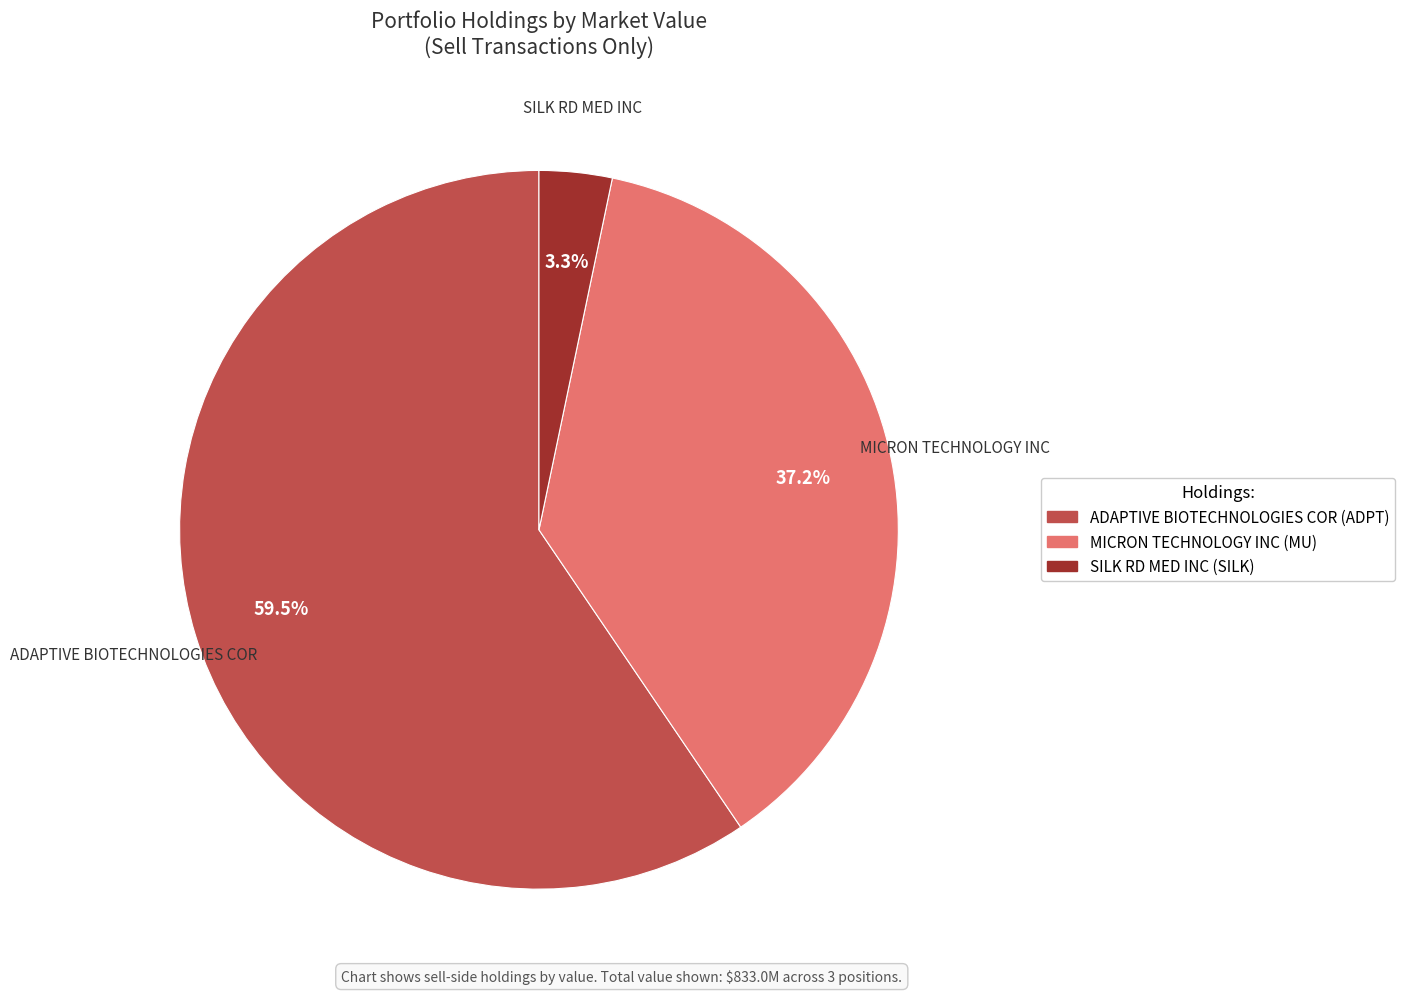

True or false: MICRON TECHNOLOGY INC accounts for 44% of the total.

False